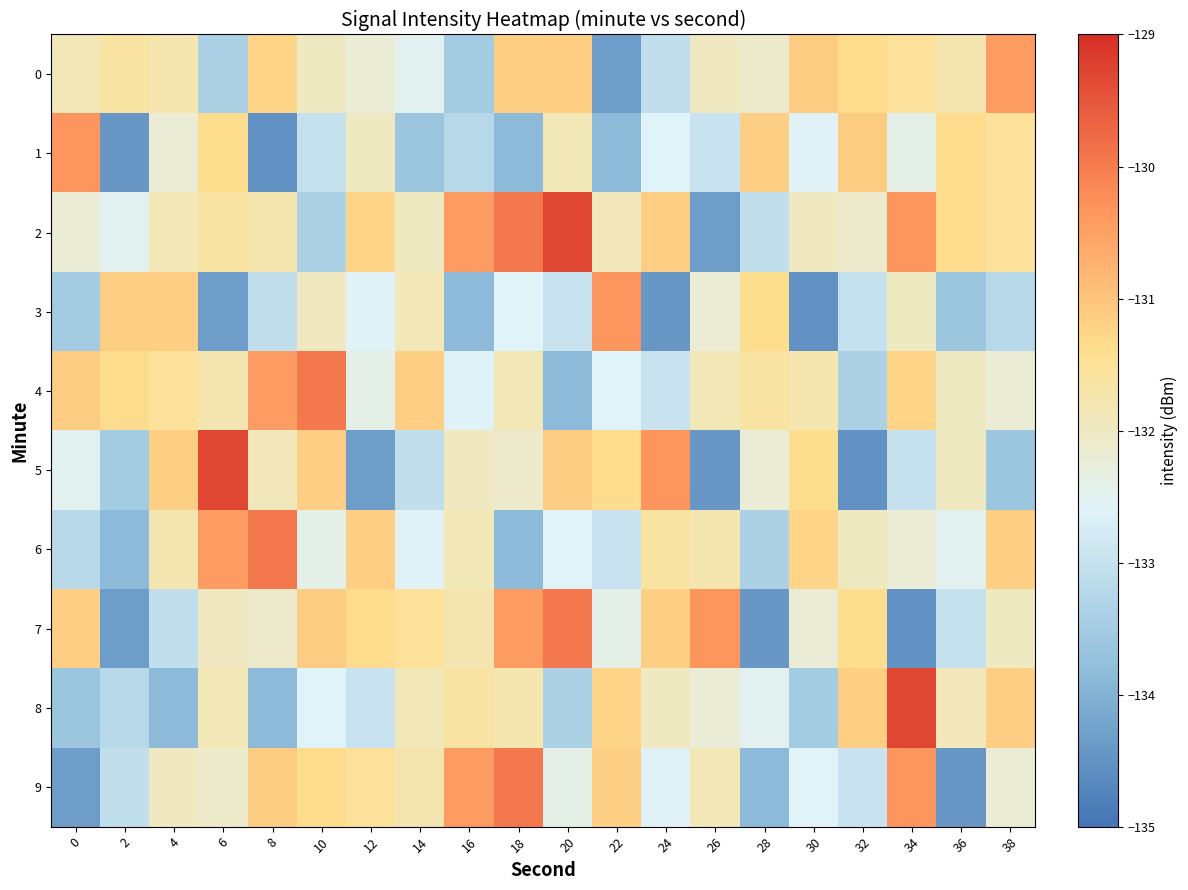

Reading left to right, extract all data points from this chart.

0: 0=-131.9	2=-131.6	4=-131.7	6=-133.4	8=-131.2	10=-132.0	12=-132.2	14=-132.5	16=-133.5	18=-131.2	20=-131.2	22=-134.3	24=-133.1	26=-132.0	28=-132.1	30=-131.1	32=-131.4	34=-131.5	36=-131.8	38=-130.4
1: 0=-130.3	2=-134.4	4=-132.2	6=-131.4	8=-134.5	10=-133.0	12=-132.0	14=-133.6	16=-133.2	18=-133.9	20=-131.8	22=-133.9	24=-132.6	26=-132.9	28=-131.2	30=-132.6	32=-131.1	34=-132.4	36=-131.4	38=-131.5
2: 0=-132.2	2=-132.5	4=-131.9	6=-131.6	8=-131.7	10=-133.4	12=-131.2	14=-132.0	16=-130.4	18=-129.9	20=-129.3	22=-131.9	24=-131.2	26=-134.3	28=-133.1	30=-132.0	32=-132.1	34=-130.3	36=-131.4	38=-131.5
3: 0=-133.5	2=-131.2	4=-131.2	6=-134.3	8=-133.1	10=-132.0	12=-132.6	14=-131.8	16=-133.9	18=-132.6	20=-132.9	22=-130.3	24=-134.4	26=-132.2	28=-131.4	30=-134.5	32=-133.0	34=-132.0	36=-133.6	38=-133.2
4: 0=-131.1	2=-131.4	4=-131.5	6=-131.8	8=-130.4	10=-129.9	12=-132.4	14=-131.2	16=-132.6	18=-131.8	20=-133.9	22=-132.6	24=-132.9	26=-131.9	28=-131.6	30=-131.7	32=-133.4	34=-131.2	36=-132.0	38=-132.2
5: 0=-132.5	2=-133.5	4=-131.2	6=-129.3	8=-131.9	10=-131.2	12=-134.3	14=-133.1	16=-132.0	18=-132.1	20=-131.1	22=-131.4	24=-130.3	26=-134.4	28=-132.2	30=-131.4	32=-134.5	34=-133.0	36=-132.0	38=-133.6
6: 0=-133.2	2=-133.9	4=-131.8	6=-130.4	8=-129.9	10=-132.4	12=-131.2	14=-132.6	16=-131.8	18=-133.9	20=-132.6	22=-132.9	24=-131.6	26=-131.7	28=-133.4	30=-131.2	32=-132.0	34=-132.2	36=-132.5	38=-131.2
7: 0=-131.2	2=-134.3	4=-133.1	6=-132.0	8=-132.1	10=-131.1	12=-131.4	14=-131.5	16=-131.8	18=-130.4	20=-129.9	22=-132.4	24=-131.2	26=-130.3	28=-134.4	30=-132.2	32=-131.4	34=-134.5	36=-133.0	38=-132.0
8: 0=-133.6	2=-133.2	4=-133.9	6=-131.8	8=-133.9	10=-132.6	12=-132.9	14=-131.9	16=-131.6	18=-131.7	20=-133.4	22=-131.2	24=-132.0	26=-132.2	28=-132.5	30=-133.5	32=-131.2	34=-129.3	36=-131.9	38=-131.2
9: 0=-134.3	2=-133.1	4=-132.0	6=-132.1	8=-131.1	10=-131.4	12=-131.5	14=-131.8	16=-130.4	18=-129.9	20=-132.4	22=-131.2	24=-132.6	26=-131.8	28=-133.9	30=-132.6	32=-132.9	34=-130.3	36=-134.4	38=-132.2